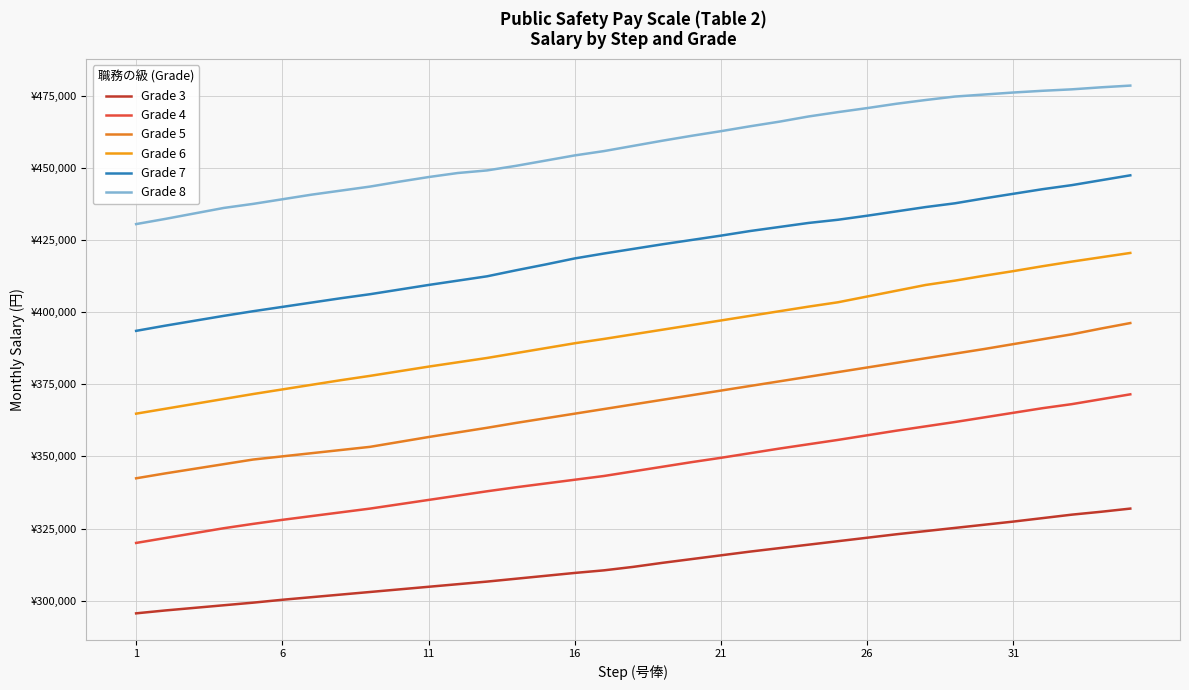

True or false: Grade 5 and Grade 4 cross at least once.

False